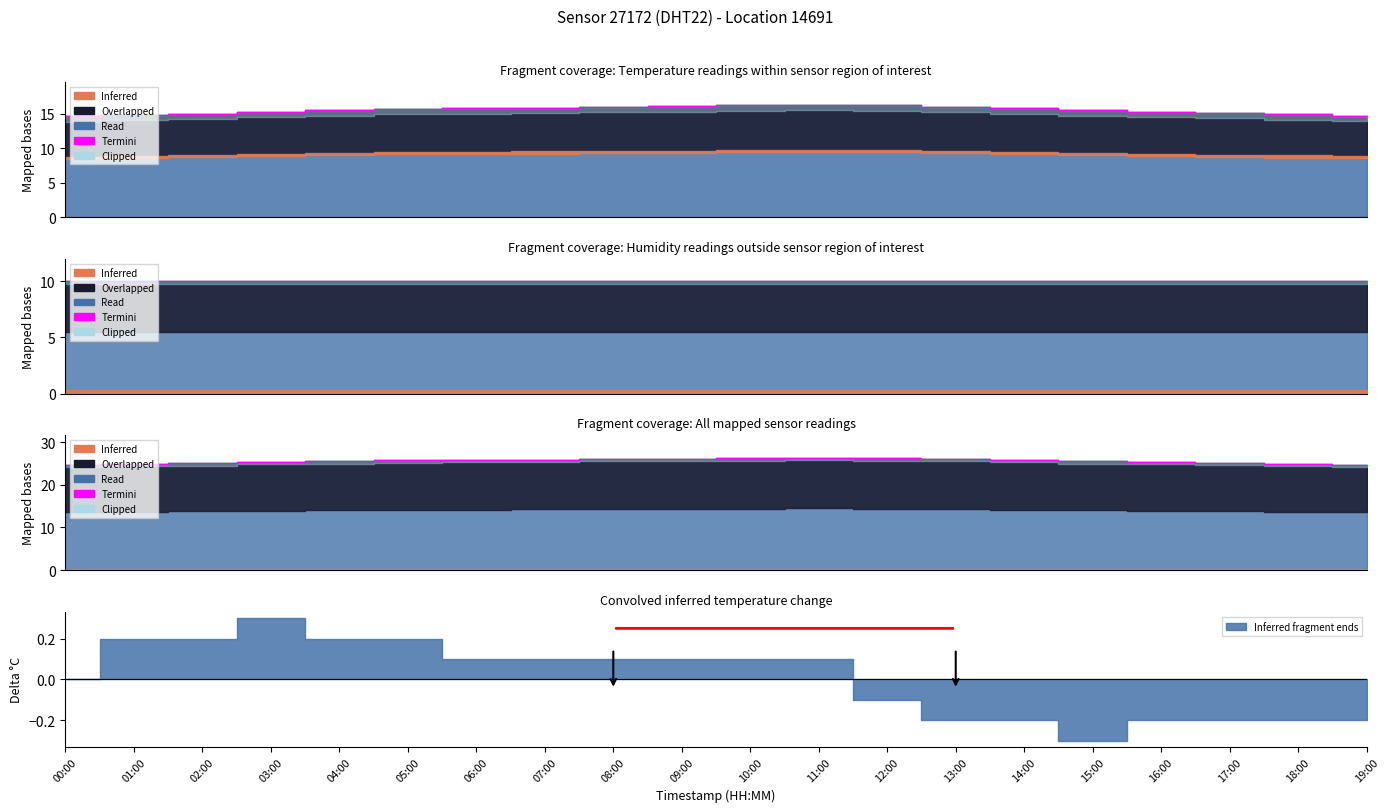

What is the sum of all values?

510.5